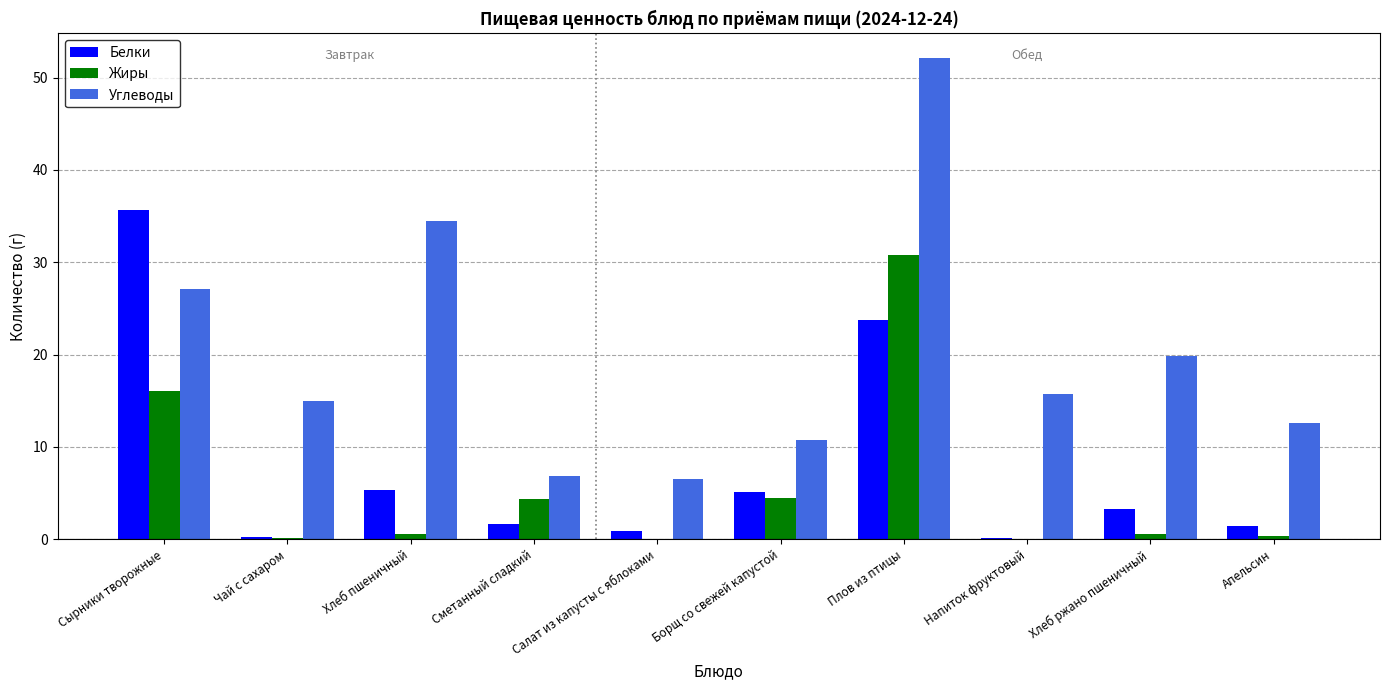

At which label does Углеводы first exceed 15?

Сырники творожные